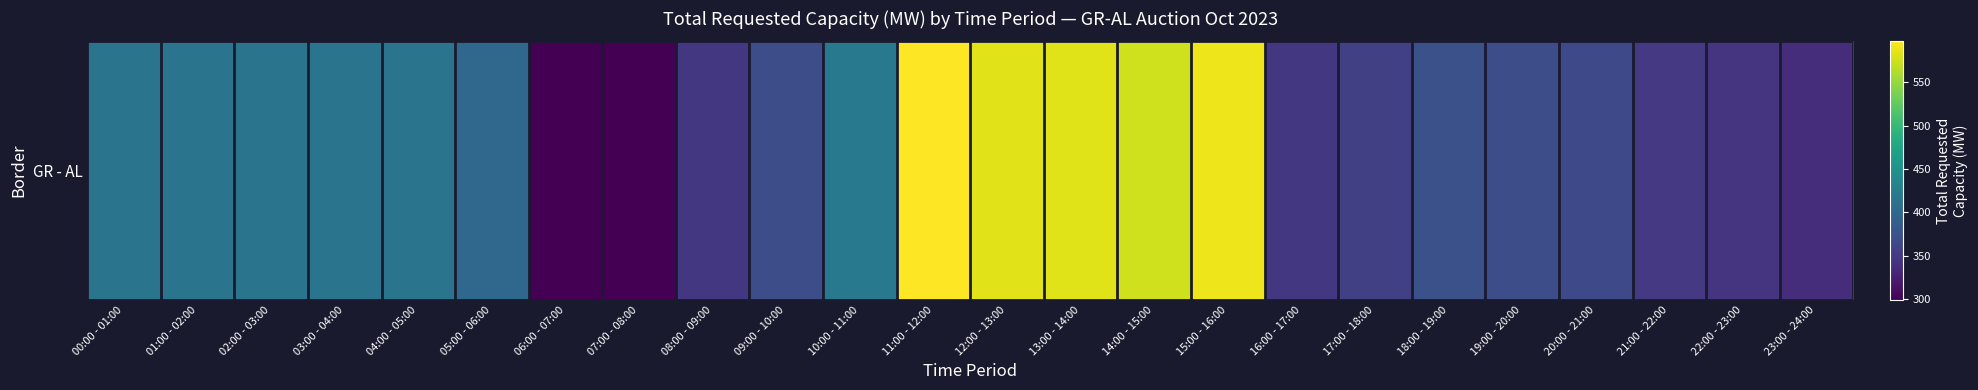

Which label corresponds to the smallest value in the chart?

06:00 - 07:00